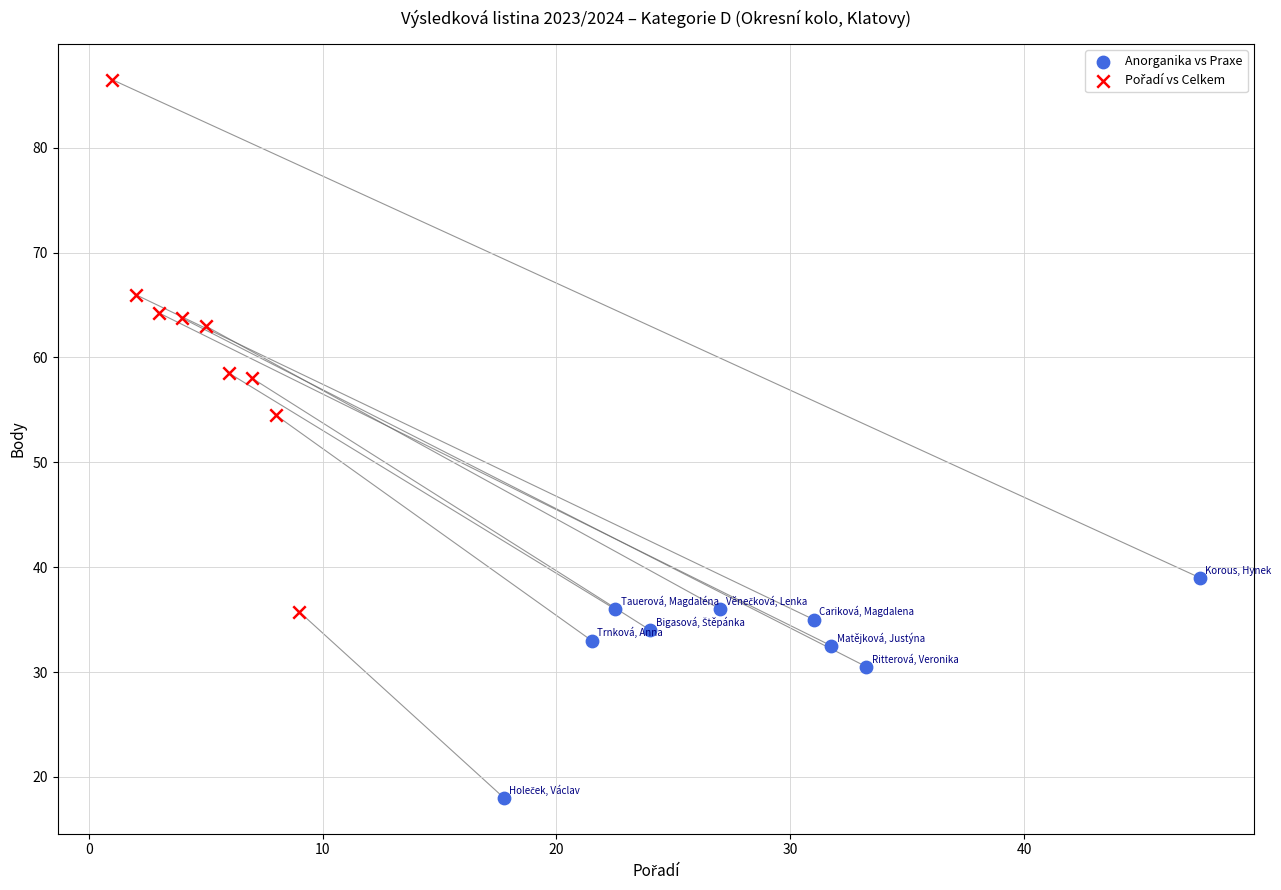

Which series contains the lowest Y value?

Anorganika vs Praxe